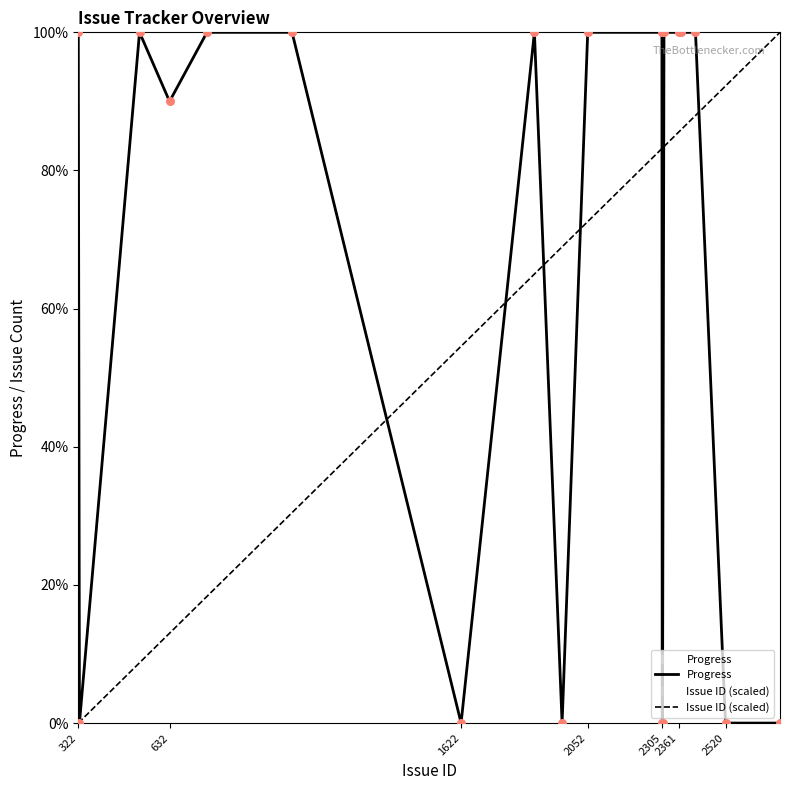

Which series has the largest total across all categories?

Progress